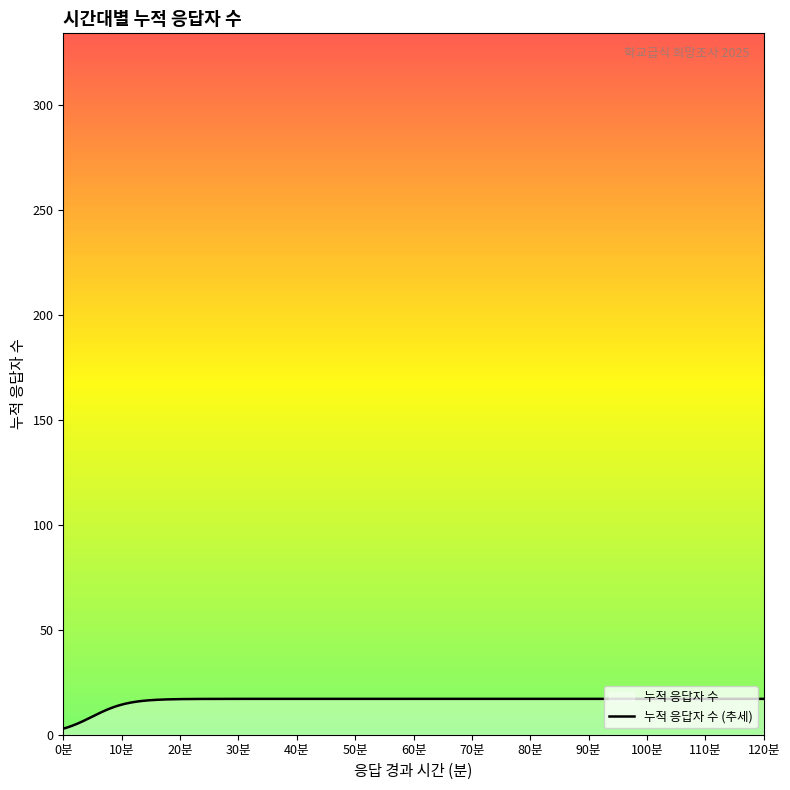

What is the difference between the maximum and minimum values?

14.2